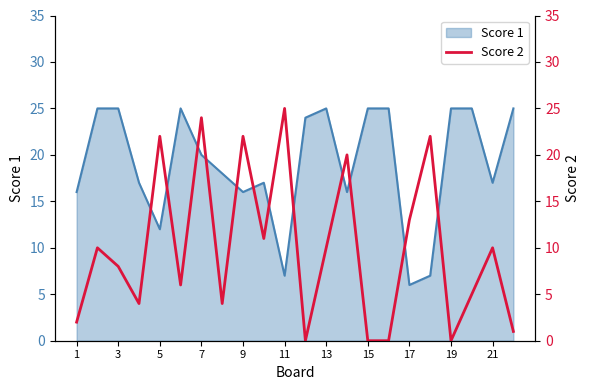

How many values are above zero?

18